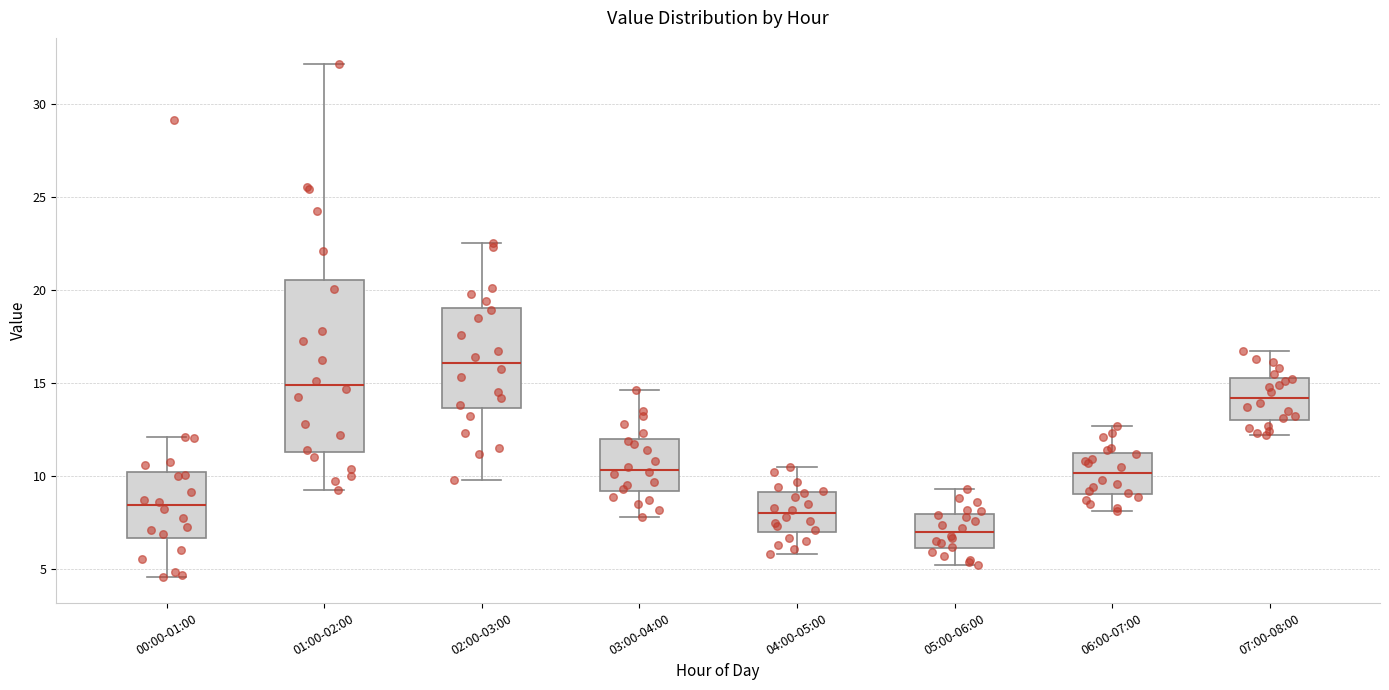

Reading left to right, transcribe this box plot: for each box, give where its median line is, the range the box spans, and where its two whiskers end, as read against the y-axis. The values are not printed on the chart, so give them approximately, as read against the axis.

00:00-01:00: median 8.5, box 6.5 to 10.0, whiskers 4.5 to 12.0
01:00-02:00: median 15.0, box 11.5 to 20.5, whiskers 9.5 to 32.0
02:00-03:00: median 16.0, box 13.5 to 19.0, whiskers 10.0 to 22.5
03:00-04:00: median 10.5, box 9.0 to 12.0, whiskers 8.0 to 14.5
04:00-05:00: median 8.0, box 7.0 to 9.0, whiskers 6.0 to 10.5
05:00-06:00: median 7.0, box 6.0 to 8.0, whiskers 5.0 to 9.5
06:00-07:00: median 10.0, box 9.0 to 11.5, whiskers 8.0 to 12.5
07:00-08:00: median 14.0, box 13.0 to 15.5, whiskers 12.0 to 16.5